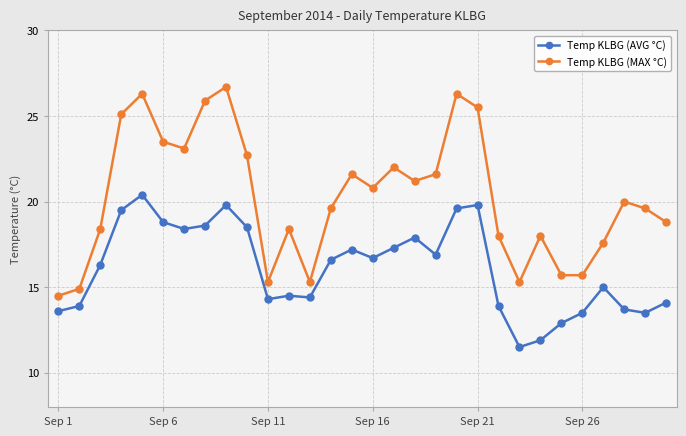

True or false: Temp KLBG (MAX °C) and Temp KLBG (AVG °C) intersect in this chart.

False